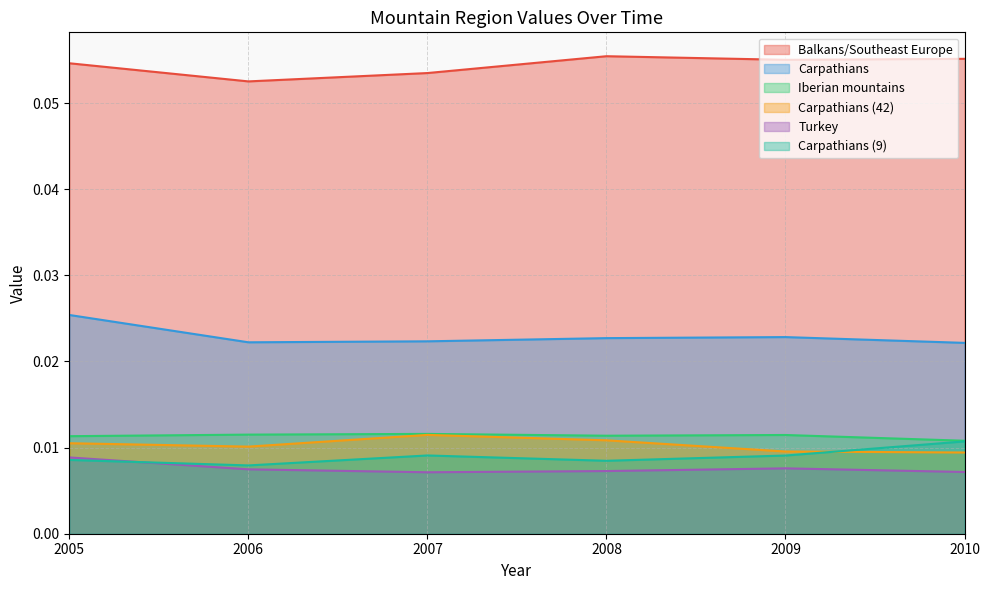

Does the chart have visible grid lines?

Yes